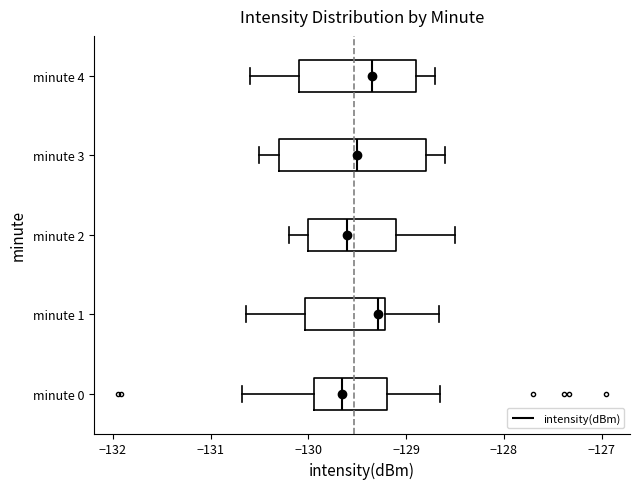

Comparing the boxes themselves (not the whiskers), which one is the widest?

minute 3